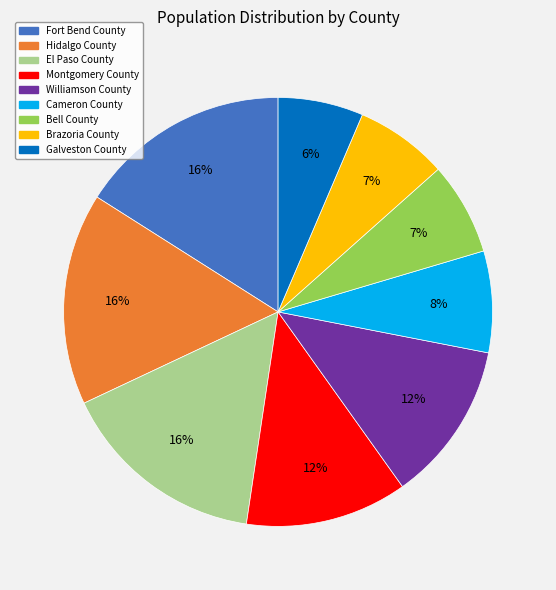

What is the ratio of the value at Williamson County to the value at Fort Bend County?

0.8